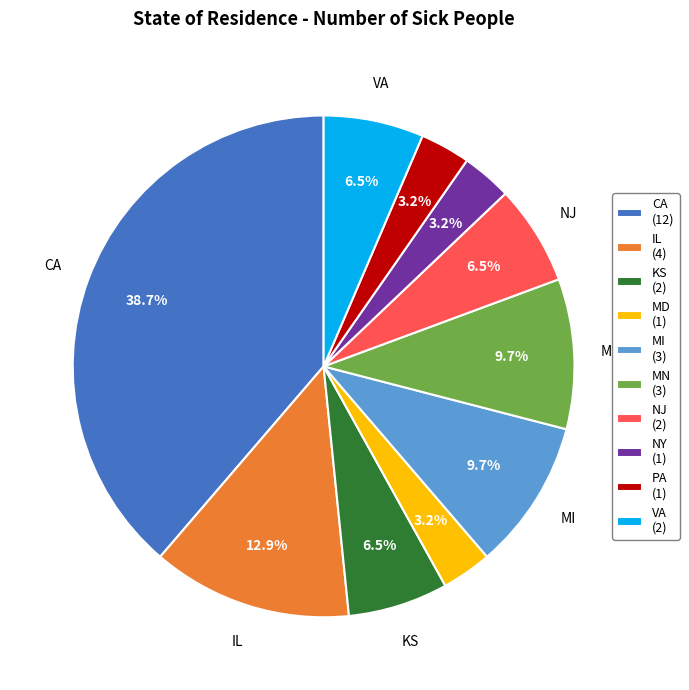

To the nearest percent, what is the average slice percentage?

10%